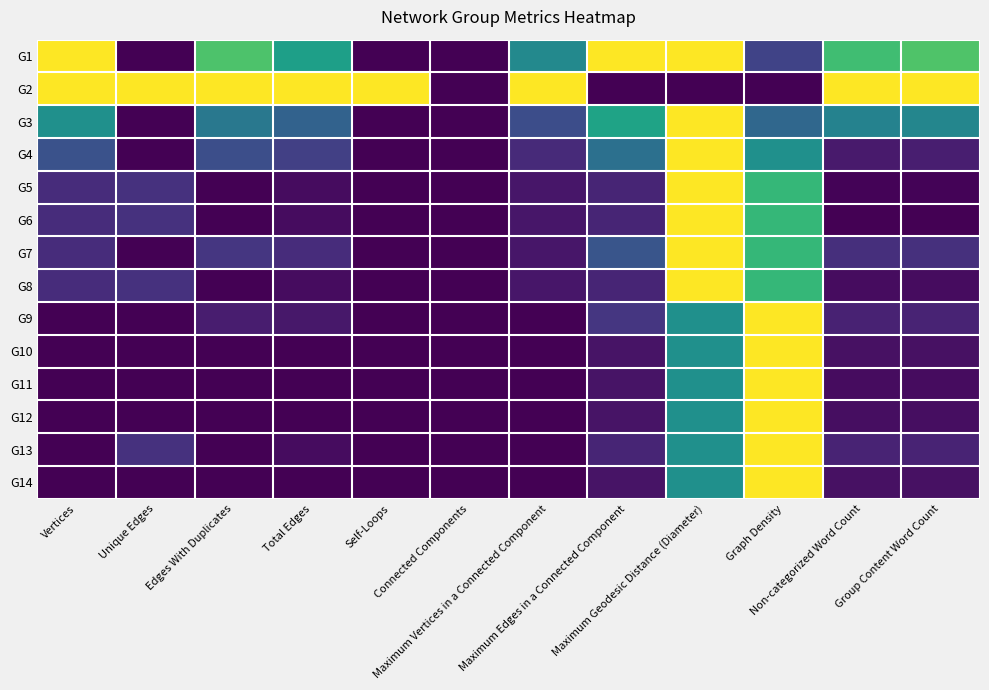

What is the difference between the highest and lowest values at Self-Loops?

1.0